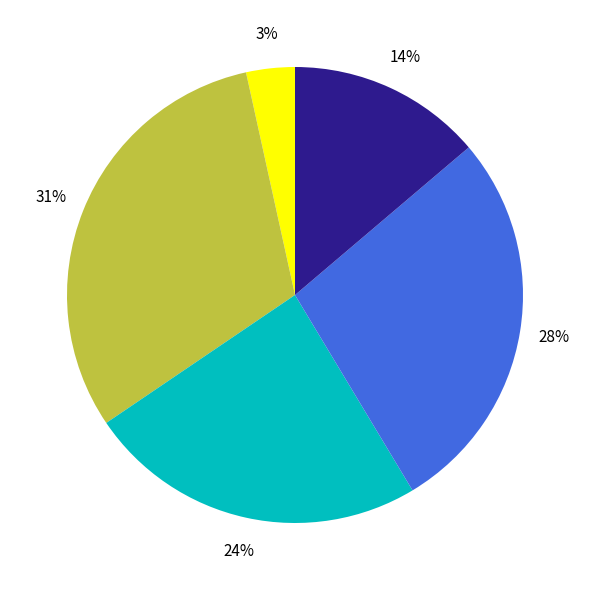

To the nearest percent, what is the difference between the largest and smallest slice percentages?

28%